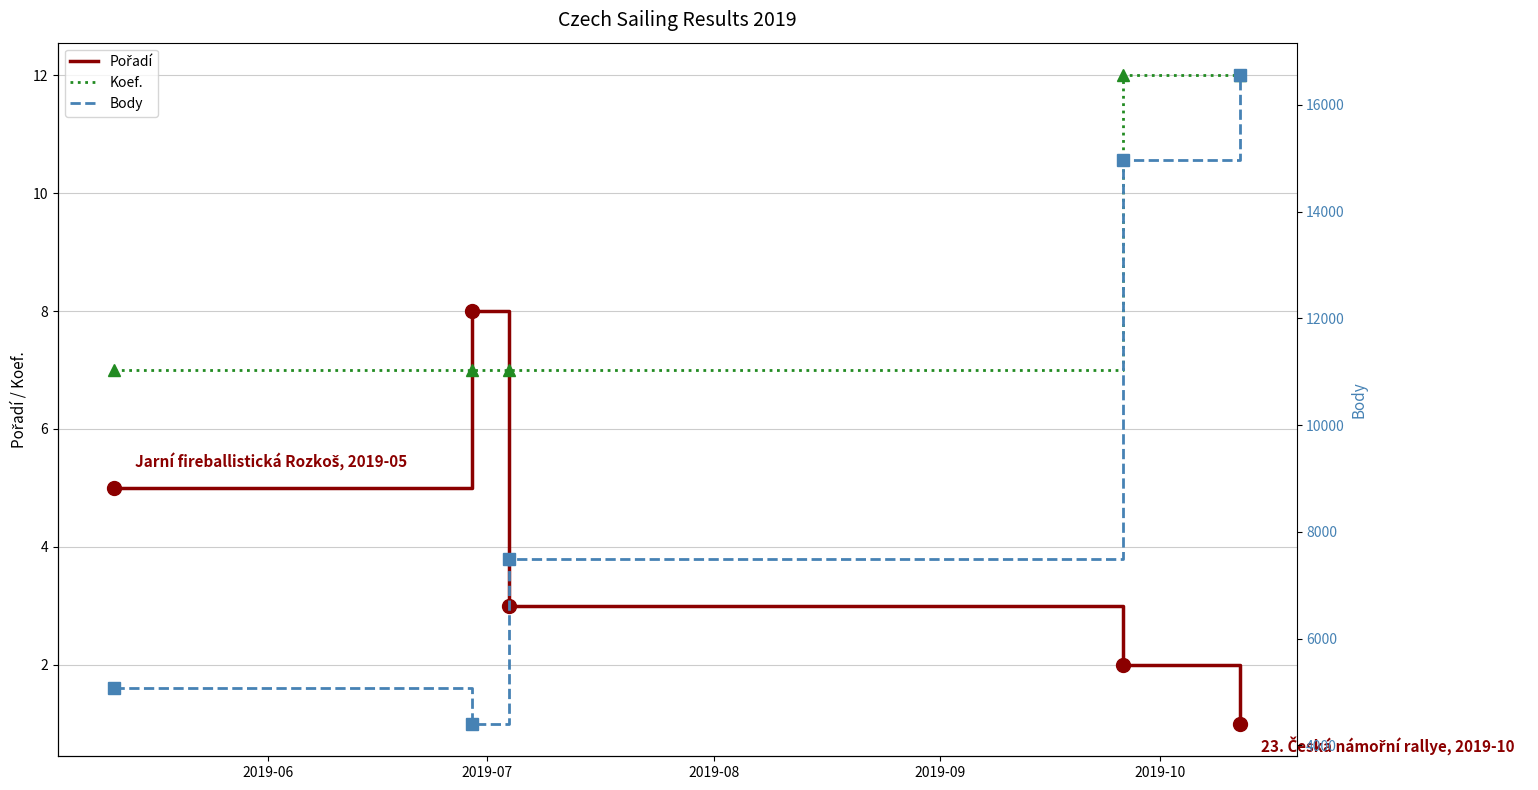

What is the sum of all Pořadí values?

19